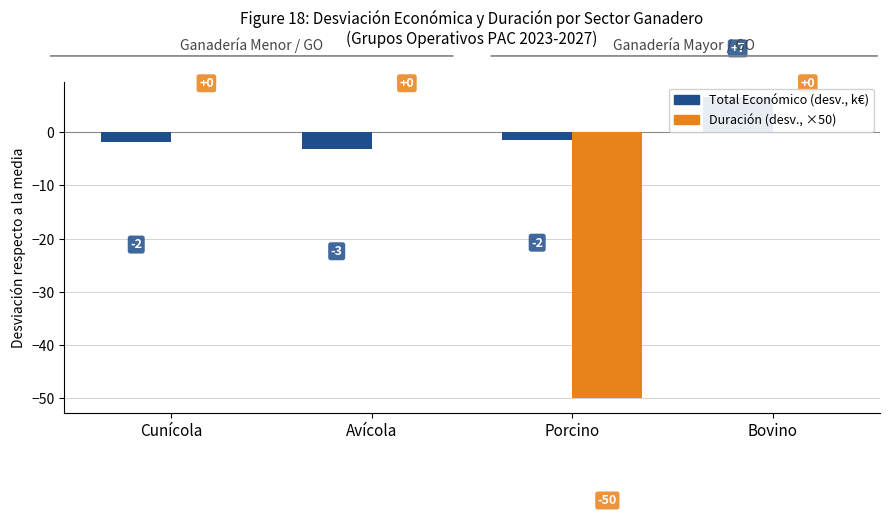

How many categories are shown in the chart?

4